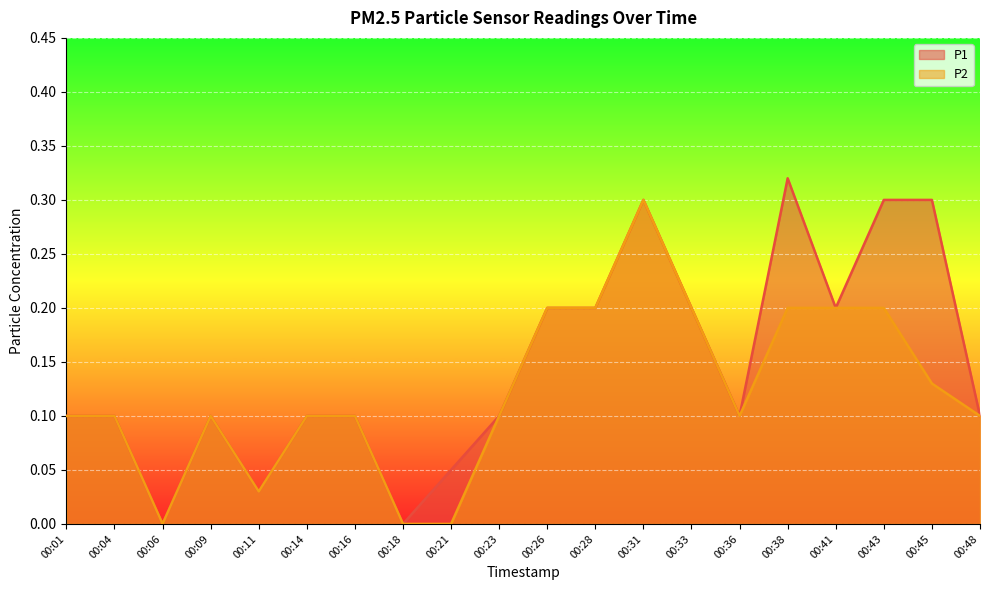

Reading left to right, list all the values displayed in this chart.

P1: 0.1	0.1	0.0	0.1	0.0	0.1	0.1	0.0	0.1	0.1	0.2	0.2	0.3	0.2	0.1	0.3	0.2	0.3	0.3	0.1
P2: 0.1	0.1	0.0	0.1	0.0	0.1	0.1	0.0	0.0	0.1	0.2	0.2	0.3	0.2	0.1	0.2	0.2	0.2	0.1	0.1